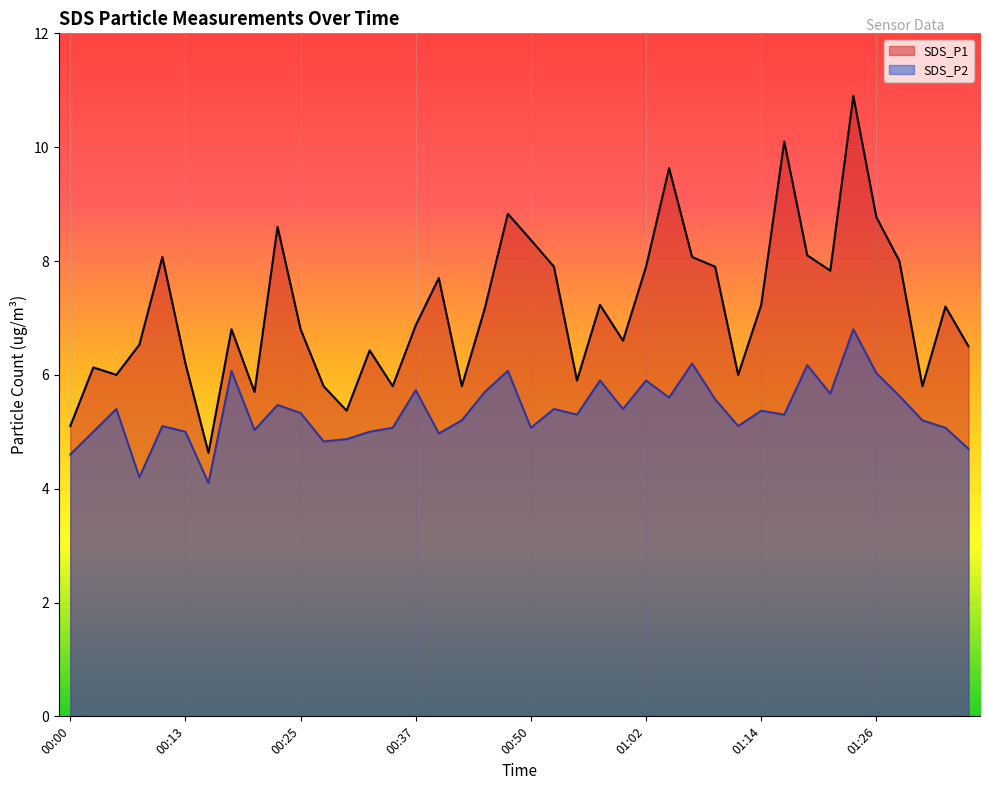

What is the sum of the SDS_P2 values at 01:02 and 00:27?

10.7